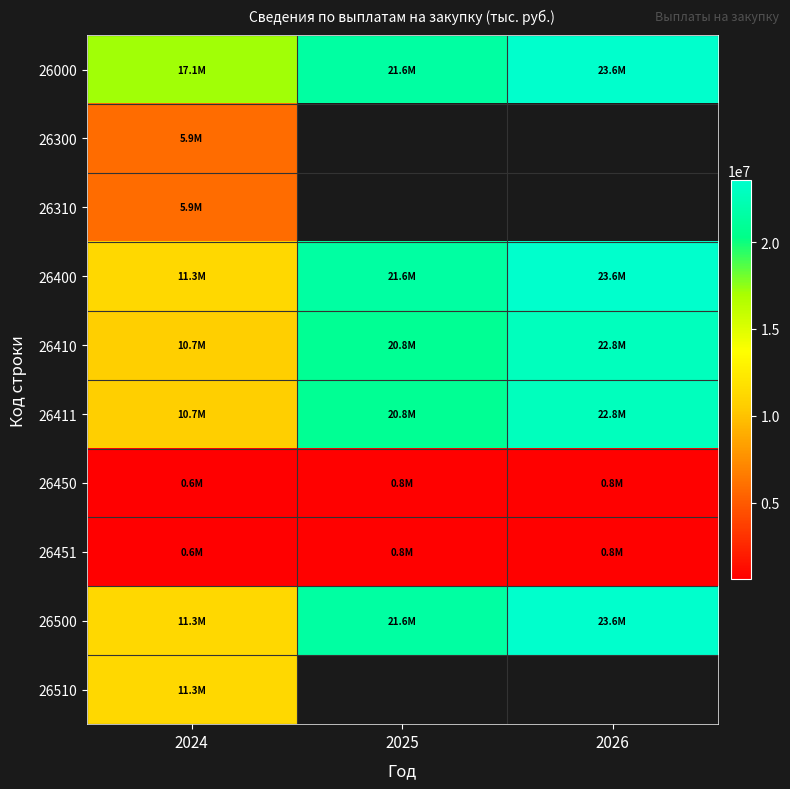

At how many categories does at least one series exceed 9384374?

3